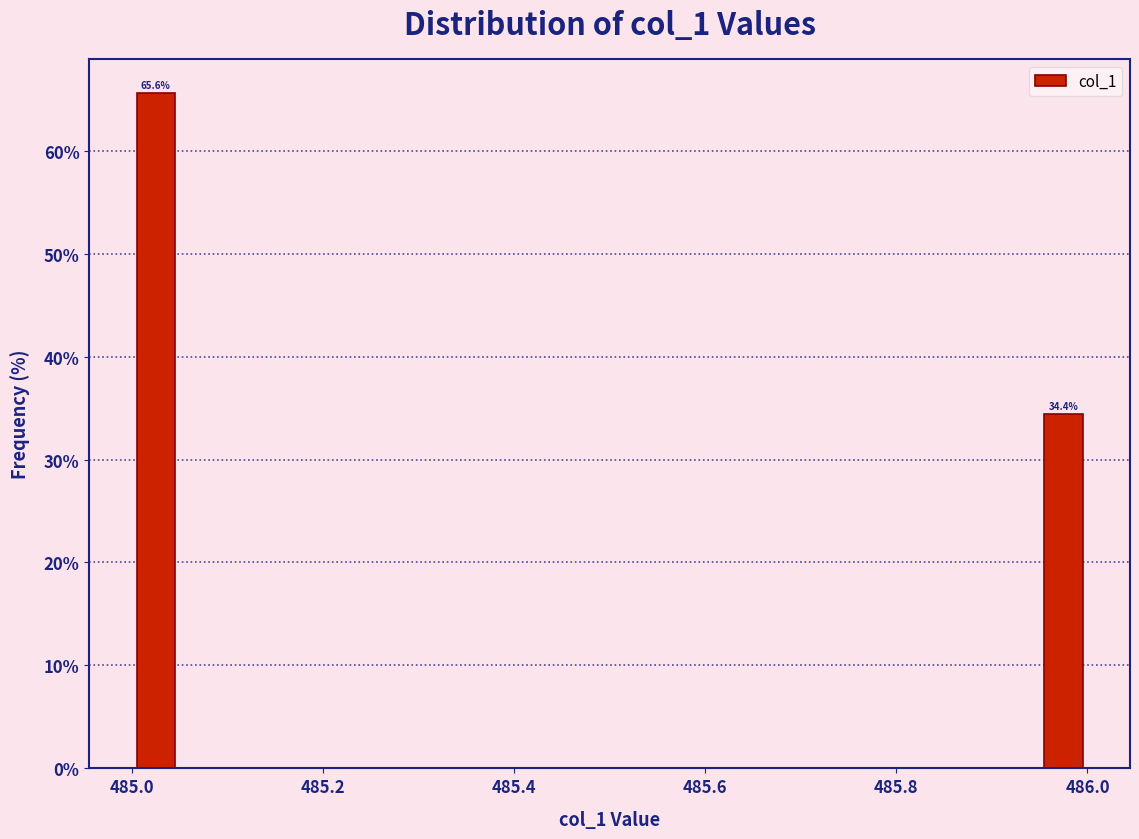

Read against the x-axis, roughly where is the centre of the tallest bar?

485.02